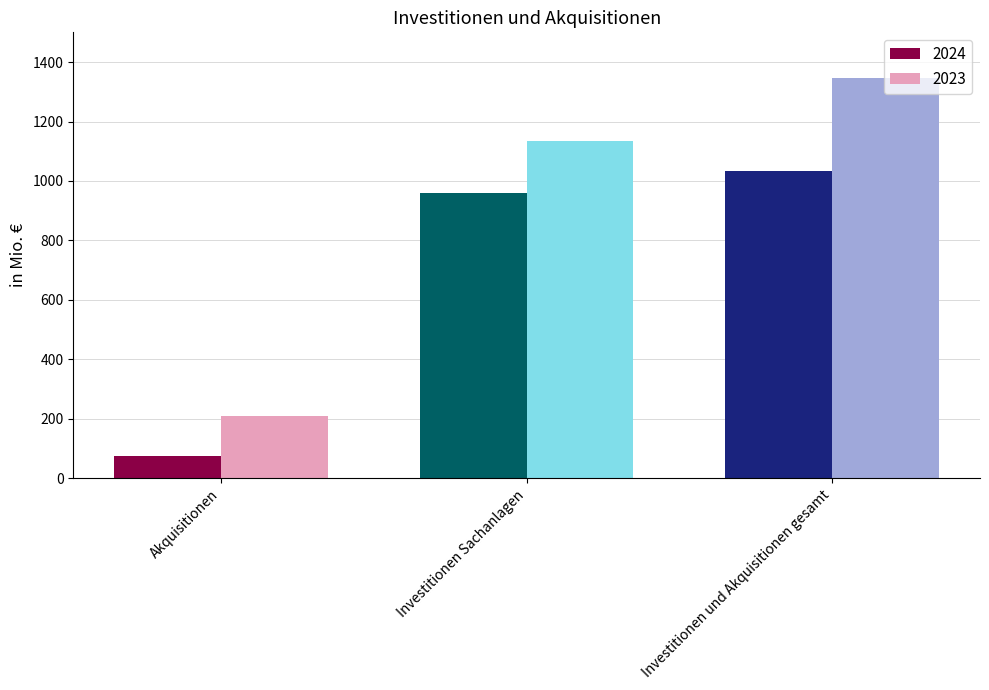

The 2024 series shows 130 at Akquisitionen. True or false?

False